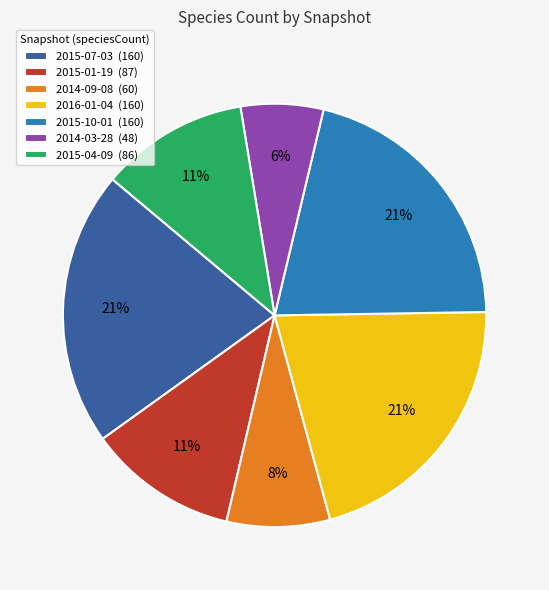

How many segments does this pie chart have?

7